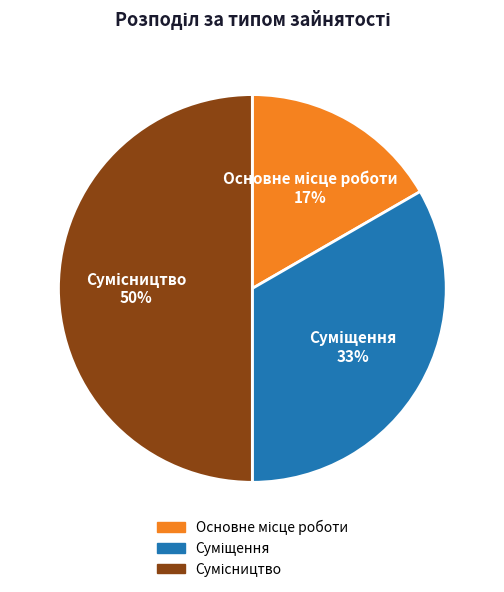

To the nearest percent, what is the difference between the largest and smallest slice percentages?

33%